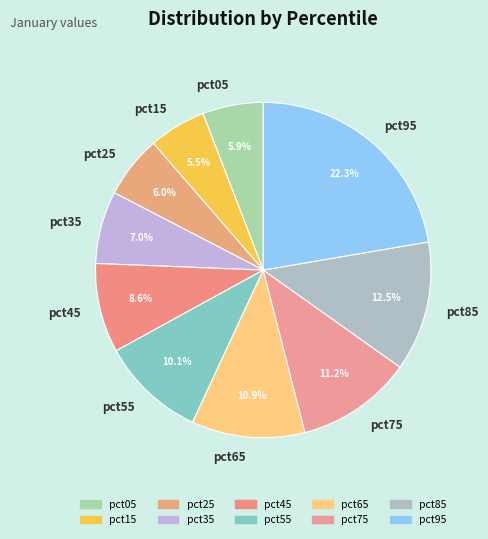

What is the largest slice in the pie chart?

pct95